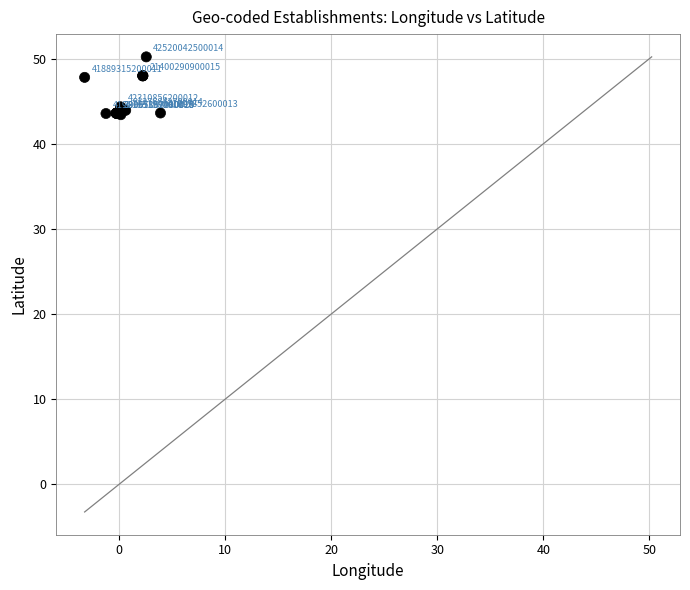

What Y value in the scatter plot is closest to 46?

44.3